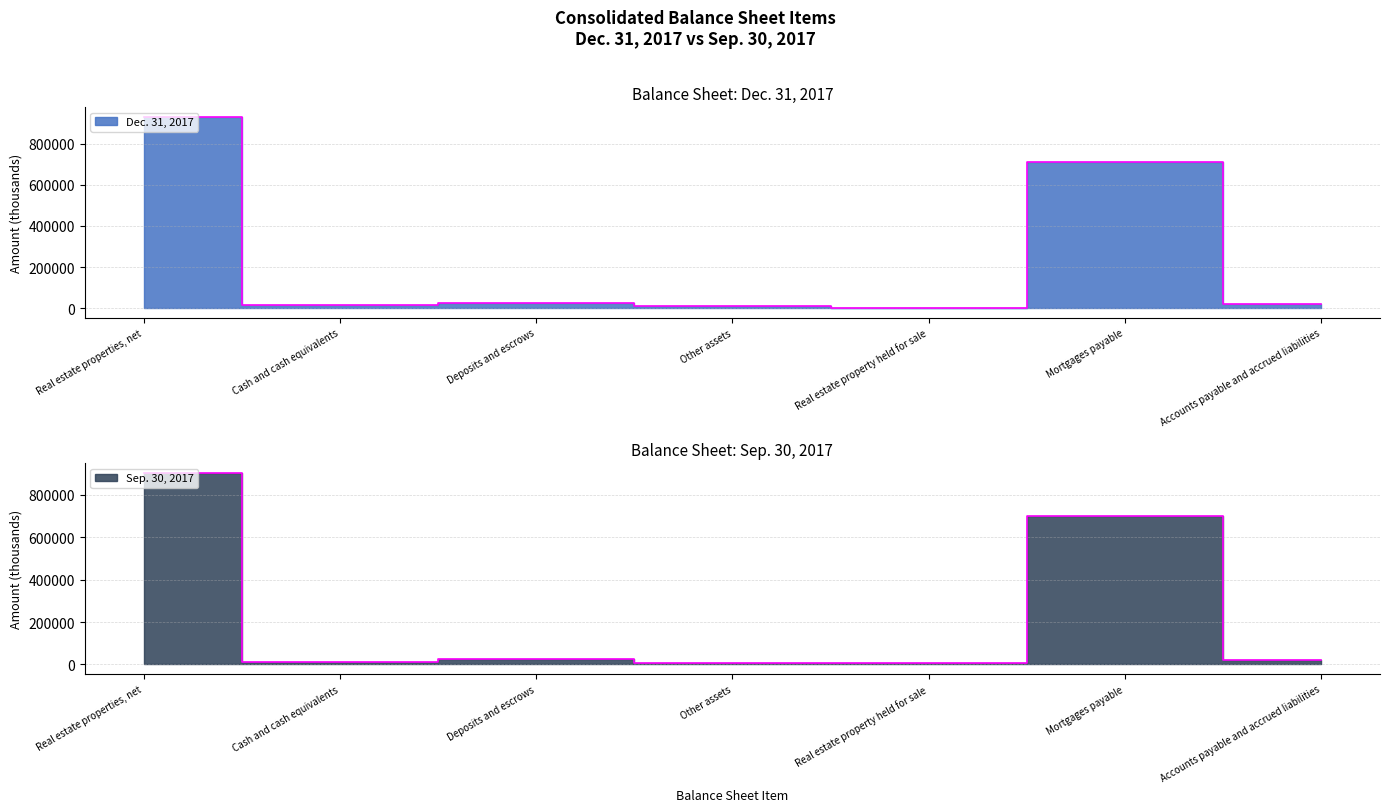

In Dec. 31, 2017, how many points are higher than both neighbors (excluding endpoints)?

2